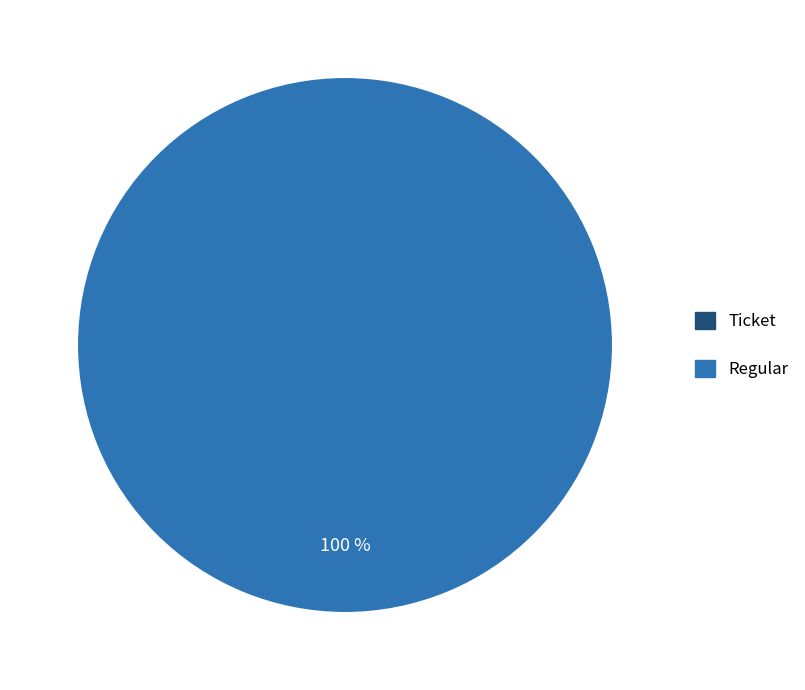

Rank the categories by value from highest to lowest.

Regular, Ticket